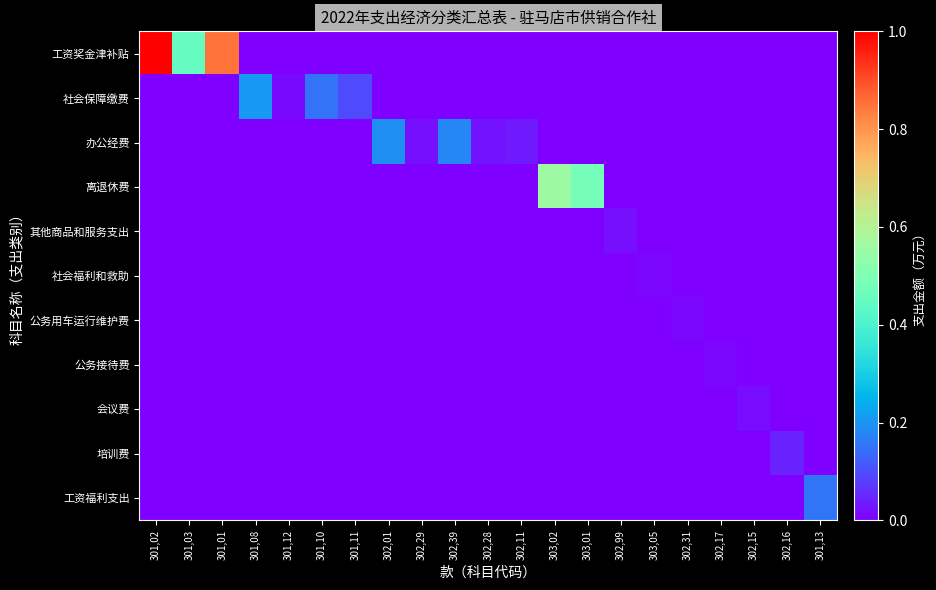

List the series in order of their peak value, highest first.

工资奖金津补贴, 离退休费, 社会保障缴费, 办公经费, 工资福利支出, 培训费, 其他商品和服务支出, 会议费, 社会福利和救助, 公务用车运行维护费, 公务接待费